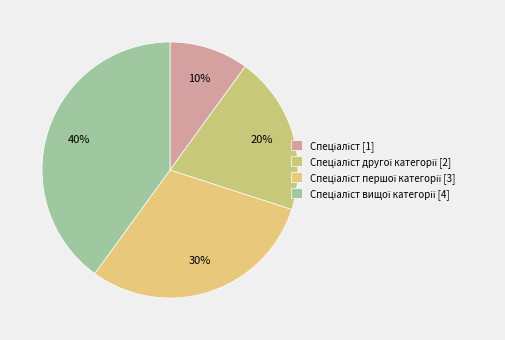

Which slice is the largest?

Спеціаліст вищої категорії